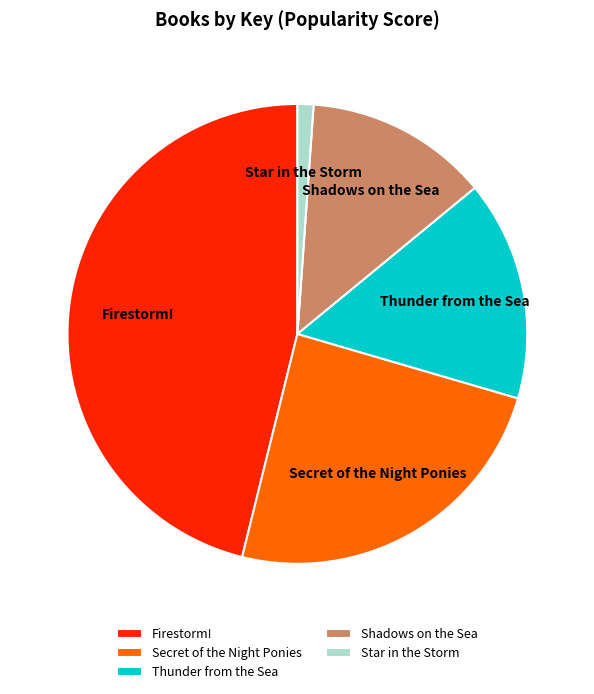

Is there a majority slice in this chart?

No